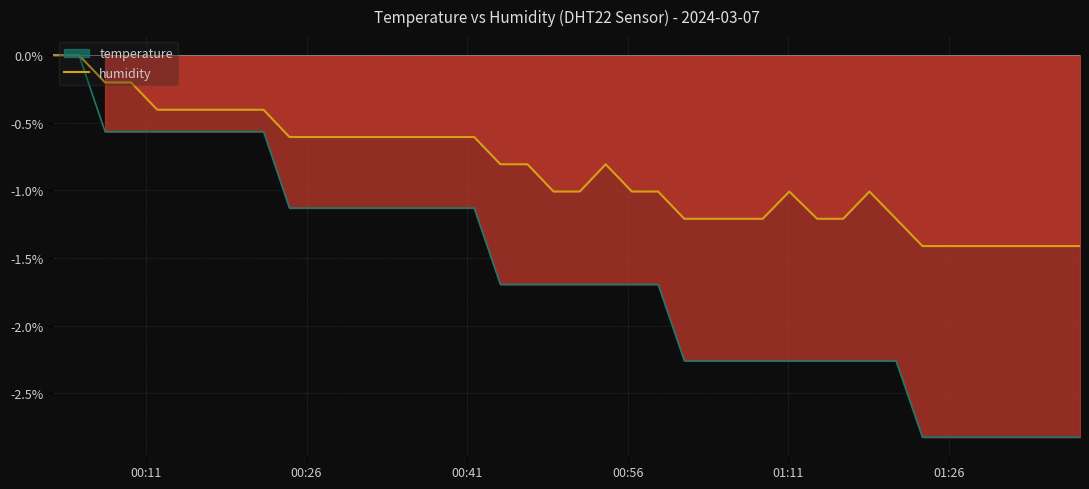

The chart shows a value of -1.1 at 17. True or false?

False